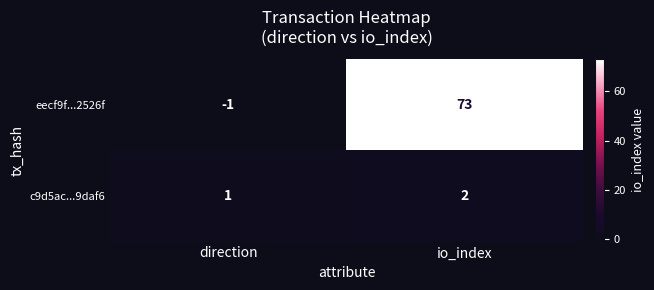

Is it true that c9d5ac...9daf6 equals 1 at direction?

True